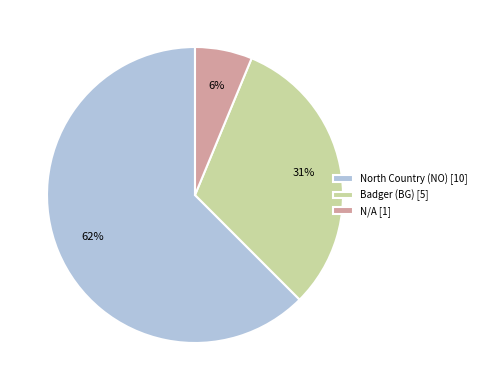

To the nearest percent, what is the average slice percentage?

33%